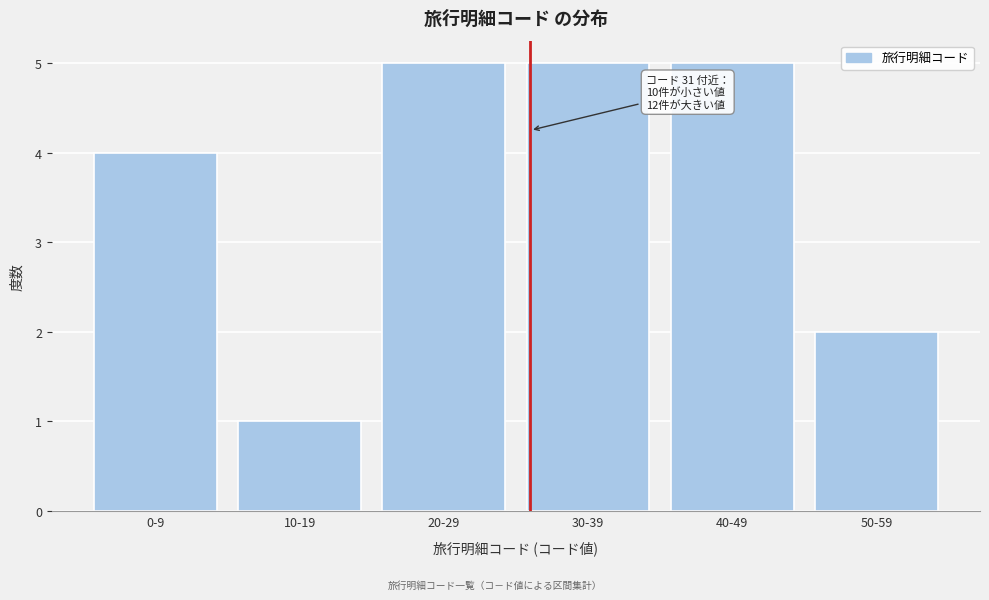

Reading left to right, extract all data points from this chart.

4	1	5	5	5	2